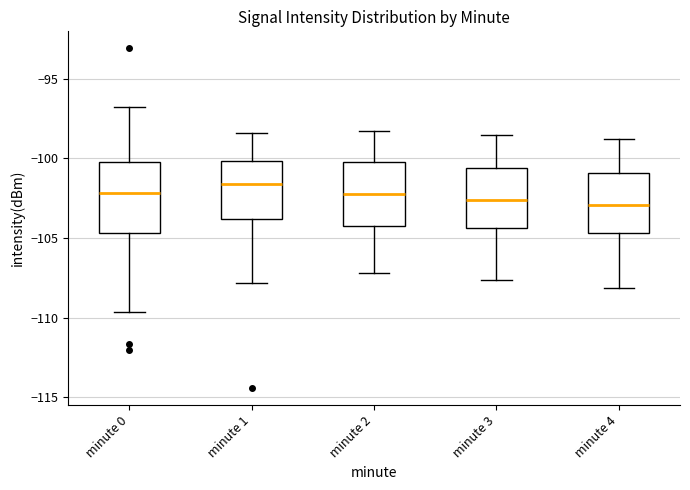

Where does the lower whisker of the box for minute 2 end on the y-axis? The values are not printed on the chart, so give them approximately, as read against the axis.

-107.0